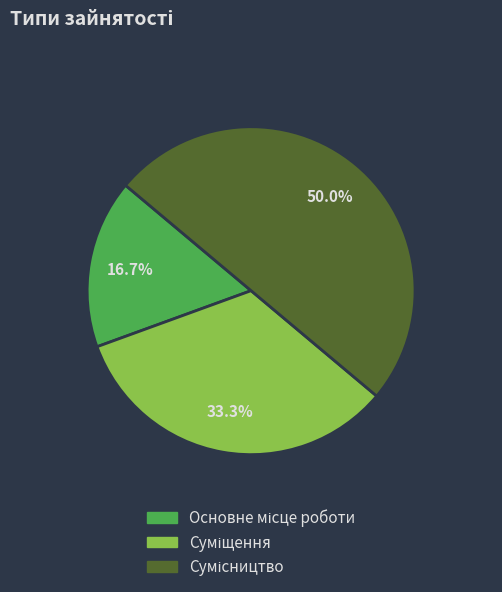

To the nearest percent, what is the difference between the largest and smallest slice percentages?

33%